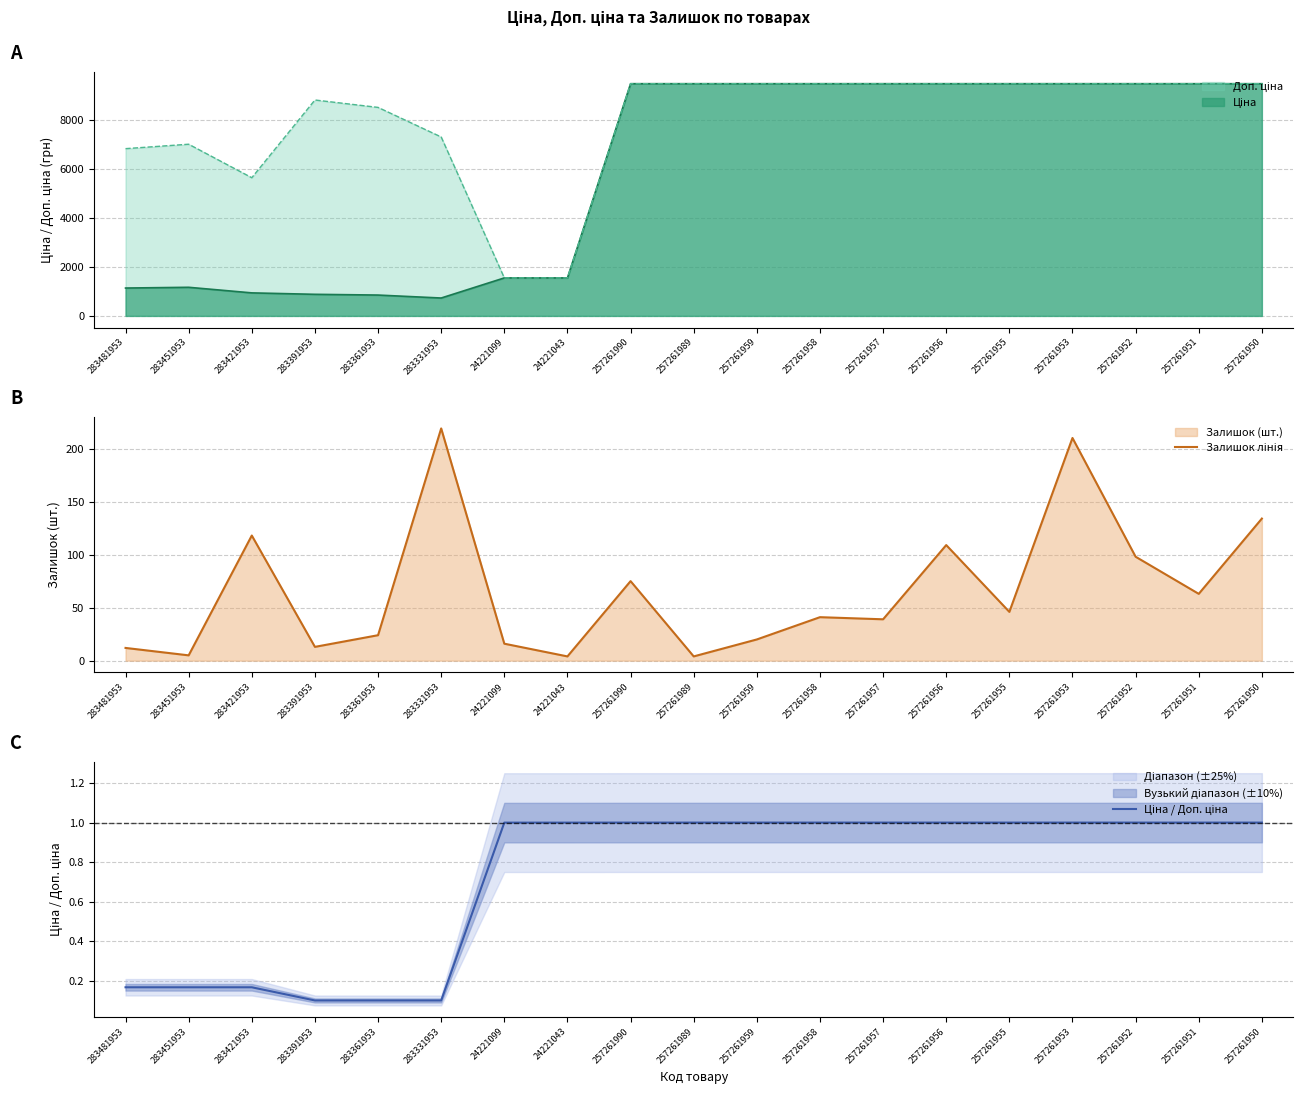

Reading left to right, what are all the values shown in this chart?

Залишок лінія: 12.0	5.0	118.0	13.0	24.0	219.0	16.0	4.0	75.0	4.0	20.0	41.0	39.0	109.0	46.0	210.0	98.0	63.0	134.0
Ціна / Доп. ціна: 0.2	0.2	0.2	0.1	0.1	0.1	1.0	1.0	1.0	1.0	1.0	1.0	1.0	1.0	1.0	1.0	1.0	1.0	1.0